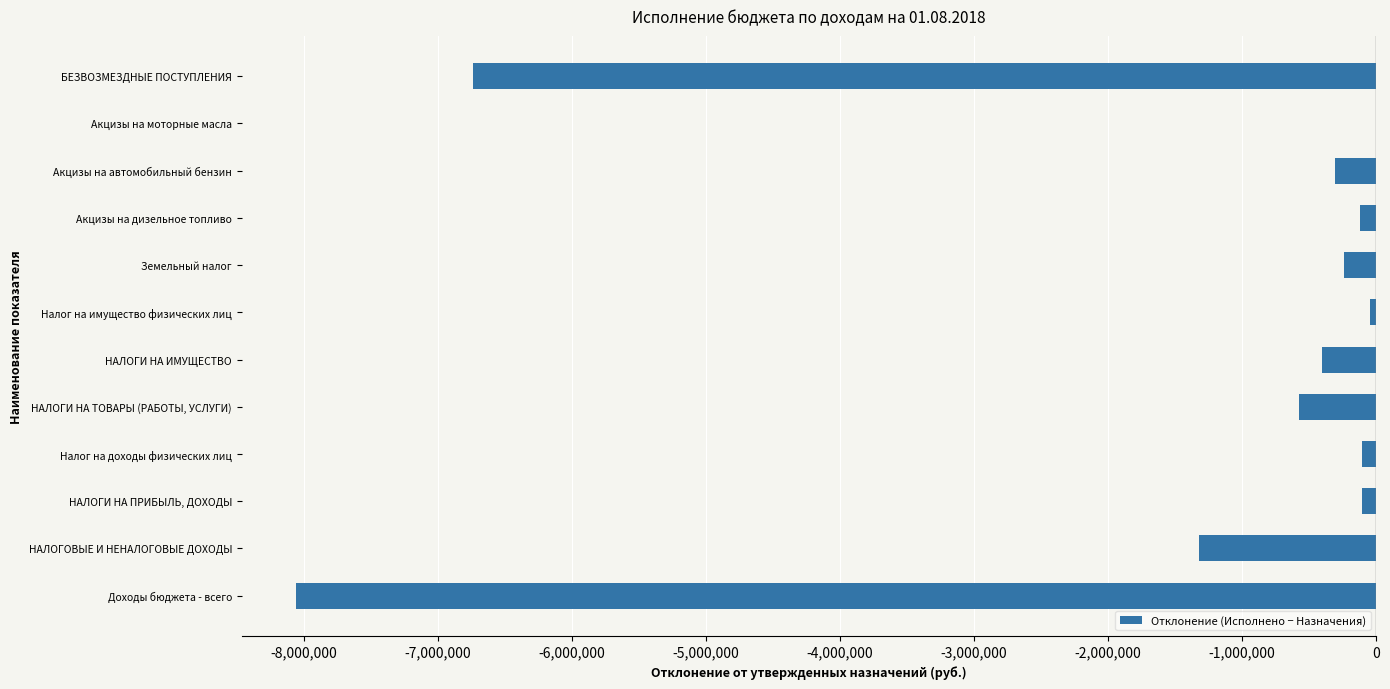

The value at БЕЗВОЗМЕЗДНЫЕ ПОСТУПЛЕНИЯ is -1611963.7. True or false?

False